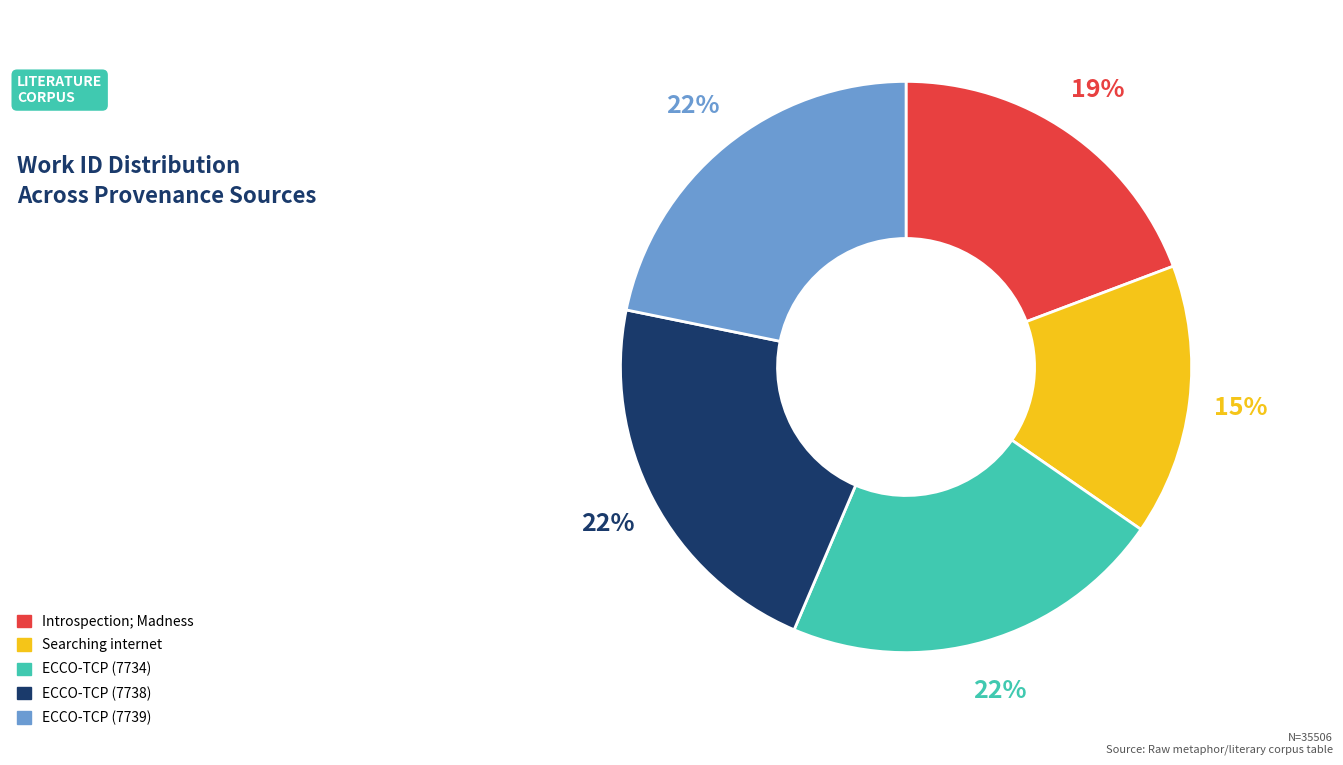

How many segments does this pie chart have?

5